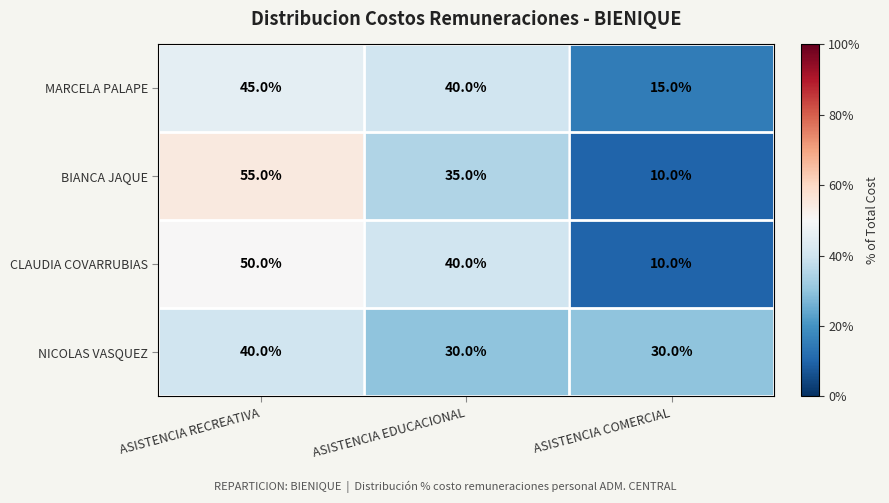

Reading left to right, extract all data points from this chart.

MARCELA PALAPE: ASISTENCIA RECREATIVA=45	ASISTENCIA EDUCACIONAL=40	ASISTENCIA COMERCIAL=15
BIANCA JAQUE: ASISTENCIA RECREATIVA=55	ASISTENCIA EDUCACIONAL=35	ASISTENCIA COMERCIAL=10
CLAUDIA COVARRUBIAS: ASISTENCIA RECREATIVA=50	ASISTENCIA EDUCACIONAL=40	ASISTENCIA COMERCIAL=10
NICOLAS VASQUEZ: ASISTENCIA RECREATIVA=40	ASISTENCIA EDUCACIONAL=30	ASISTENCIA COMERCIAL=30